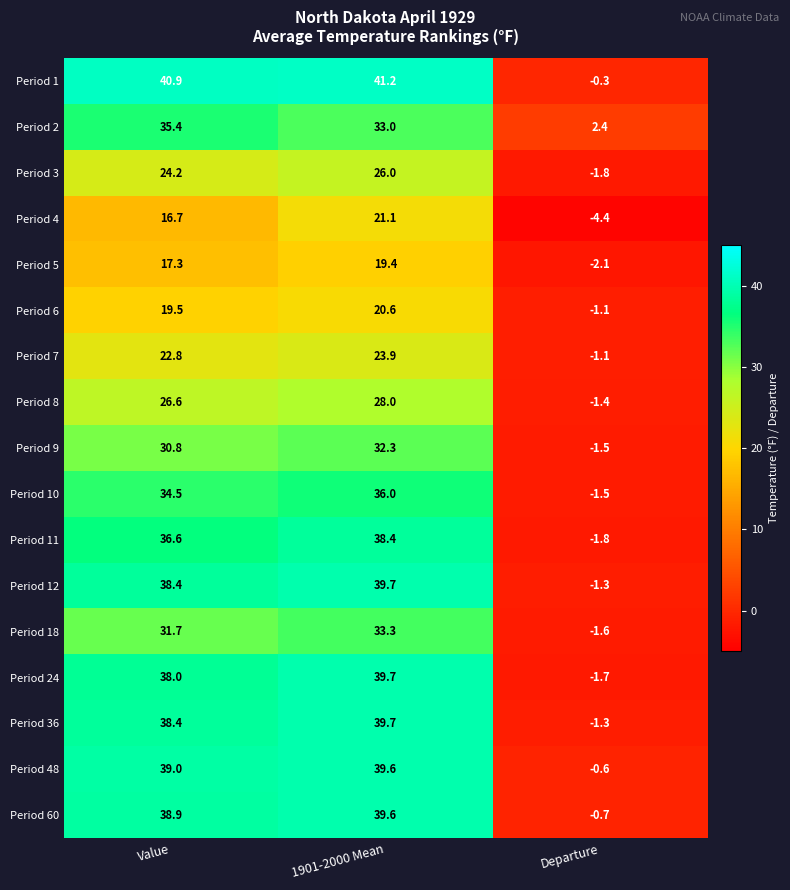

True or false: Period 3 has a value of -1.8 at Departure.

True